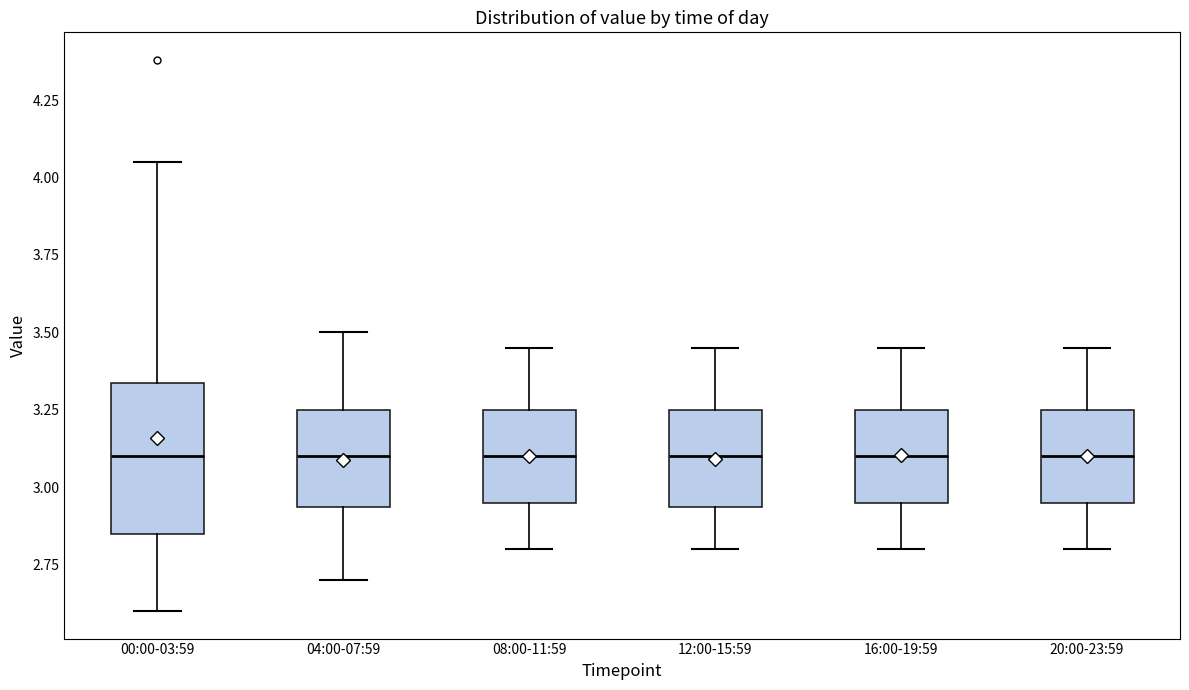

Reading left to right, read every box against the y-axis: the position of its median line, the range the box covers, and the ends of its whiskers. The values are not printed on the chart, so give them approximately, as read against the axis.

00:00-03:59: median 3.10, box 2.85 to 3.35, whiskers 2.60 to 4.05
04:00-07:59: median 3.10, box 2.95 to 3.25, whiskers 2.70 to 3.50
08:00-11:59: median 3.10, box 2.95 to 3.25, whiskers 2.80 to 3.45
12:00-15:59: median 3.10, box 2.95 to 3.25, whiskers 2.80 to 3.45
16:00-19:59: median 3.10, box 2.95 to 3.25, whiskers 2.80 to 3.45
20:00-23:59: median 3.10, box 2.95 to 3.25, whiskers 2.80 to 3.45